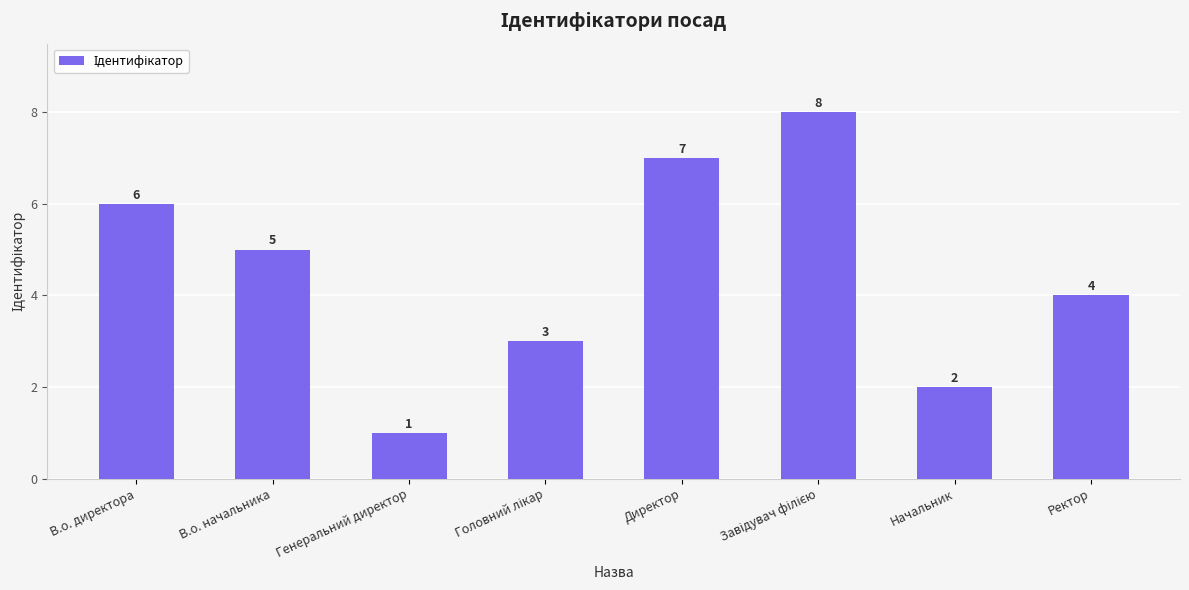

At which label does the data first exceed 5?

В.о. директора